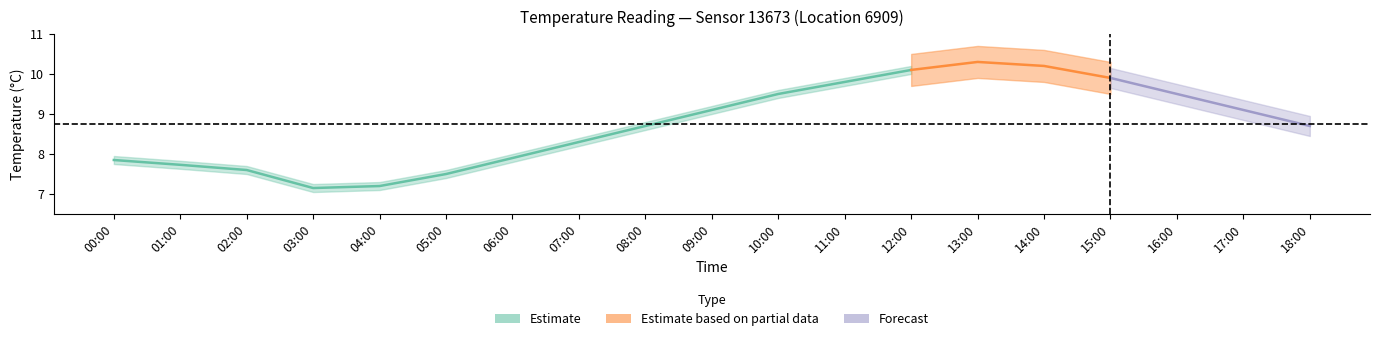

True or false: humidity_lower has more than 1 interior local peaks.

False